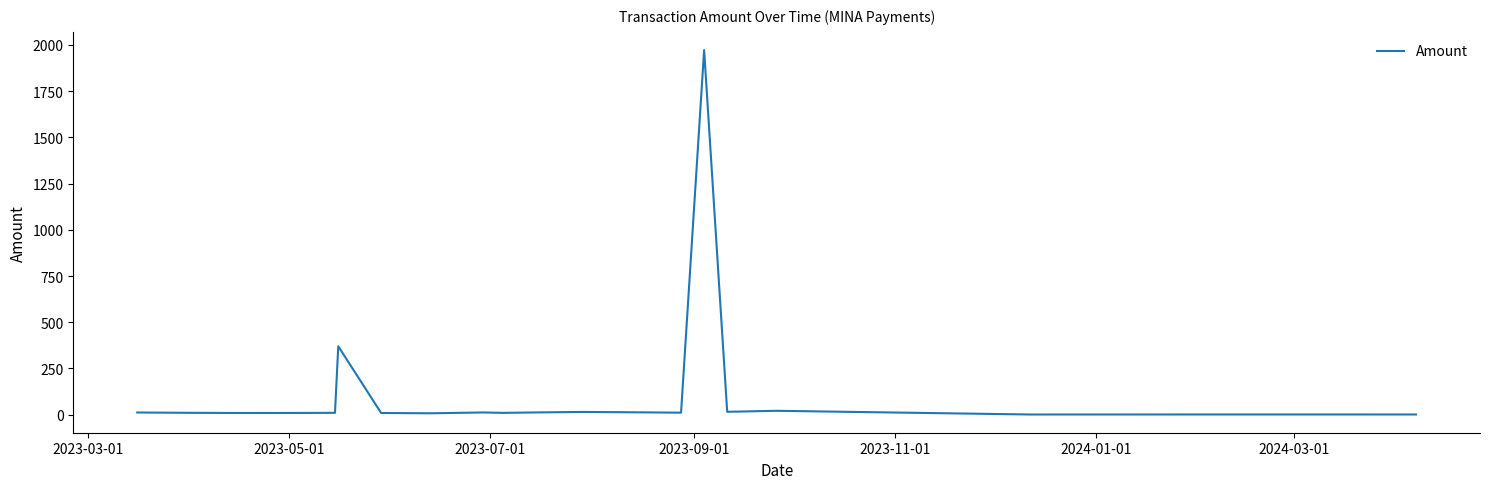

What is the greatest value displayed?

1971.7